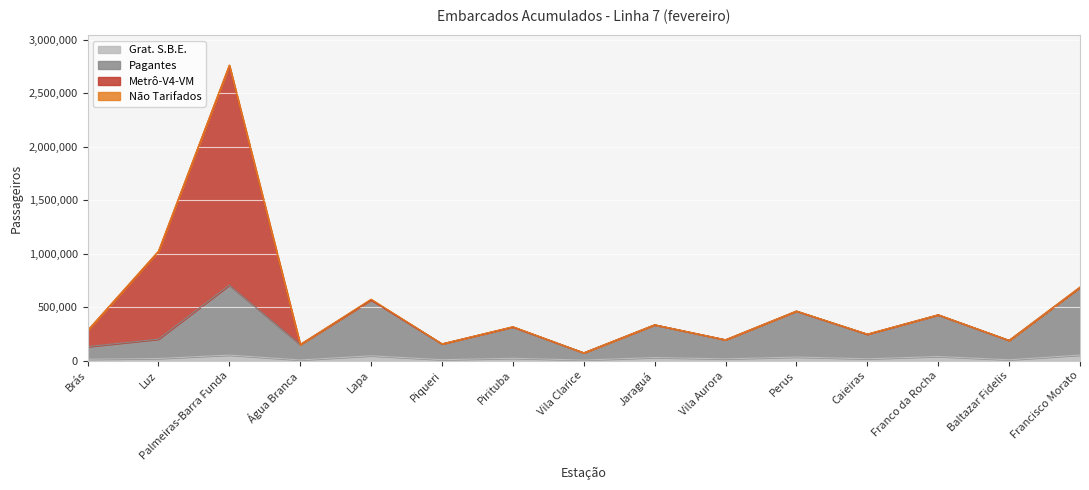

What is the sum of the Grat. S.B.E. values at Piqueri and Francisco Morato?

58118